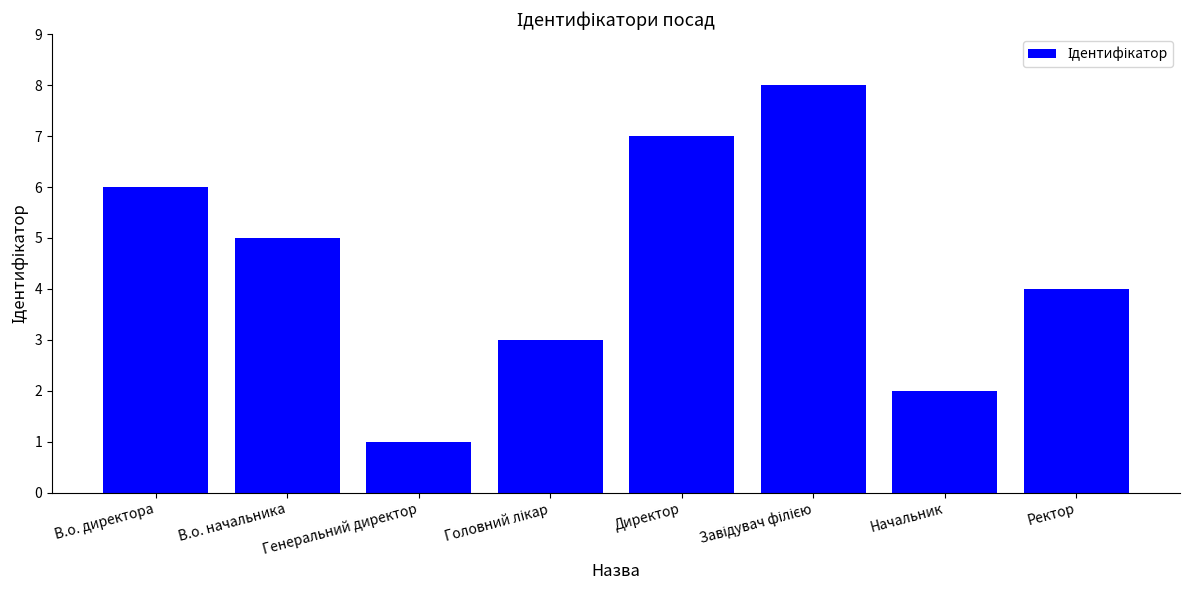

How many bars are there in total?

8